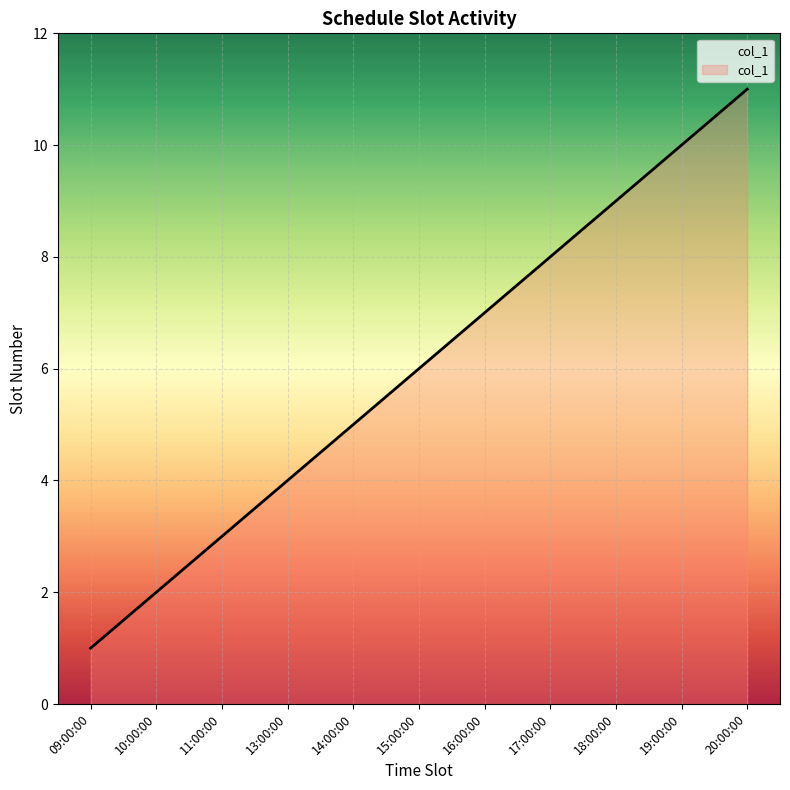

Approximately how many times larger is the value at 19:00:00 compared to 14:00:00?

2.0